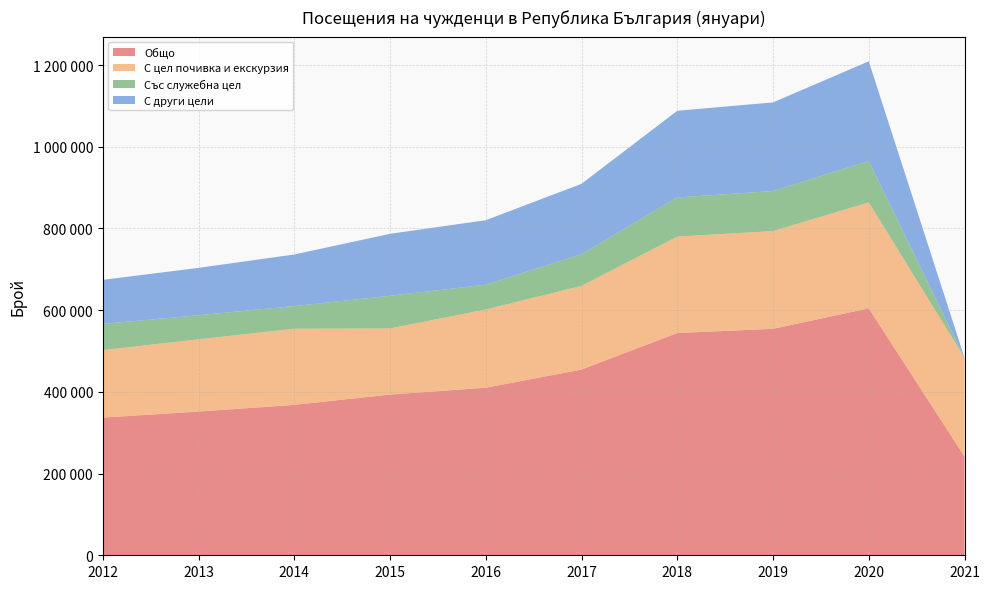

Reading left to right, list all the values displayed in this chart.

Общо: 2012=337085	2013=351736	2014=368135	2015=393430	2016=410085	2017=454634	2018=544013	2019=554276	2020=604553	2021=241733
С цел почивка и екскурзия: 2012=165023	2013=176928	2014=186370	2015=161838	2016=191497	2017=204866	2018=236077	2019=239218	2020=259133	2021=241733
Със служебна цел: 2012=64240	2013=58954	2014=55594	2015=79996	2016=60760	2017=77542	2018=95843	2019=98153	2020=101648	2021=0
С други цели: 2012=107822	2013=115854	2014=126171	2015=151596	2016=157828	2017=172226	2018=212093	2019=216905	2020=243772	2021=0